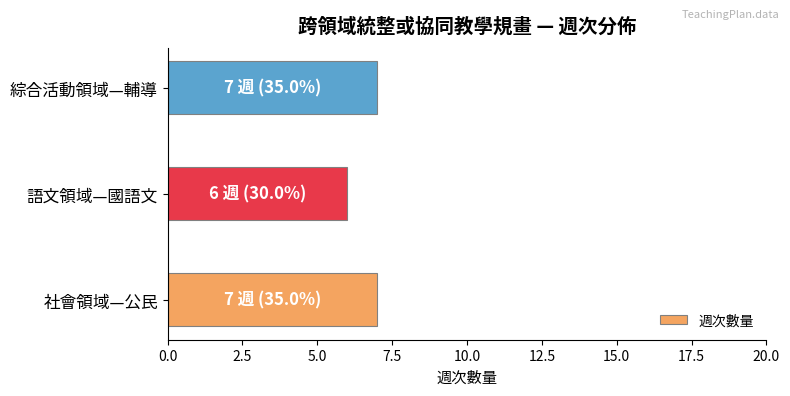

The value at 社會領域—公民 is 9. True or false?

False